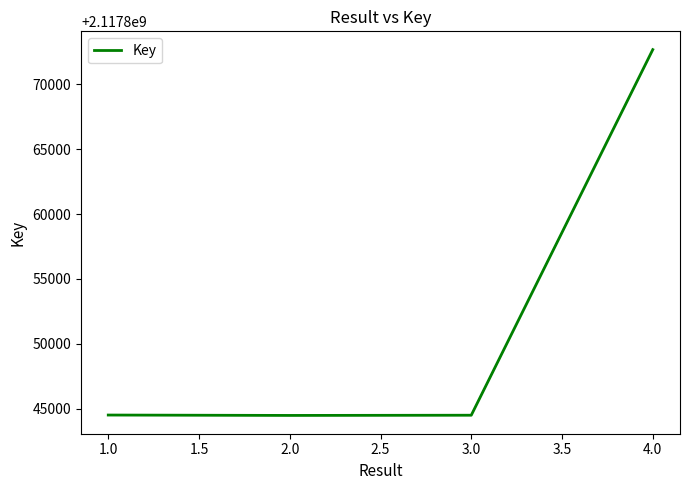

Which label corresponds to the largest value in the chart?

4.0